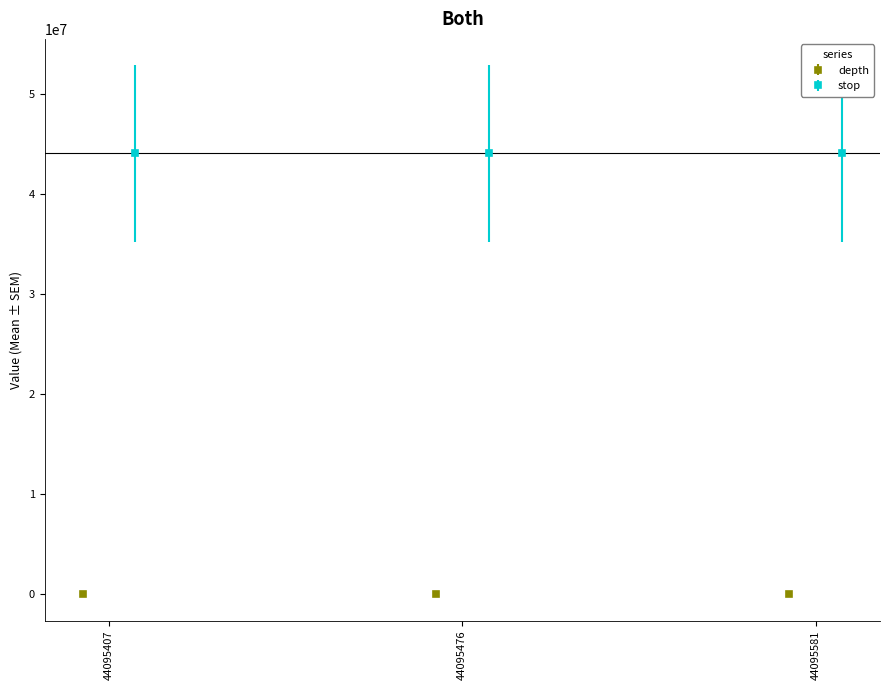

The value of depth at 44095581 is 93. True or false?

False